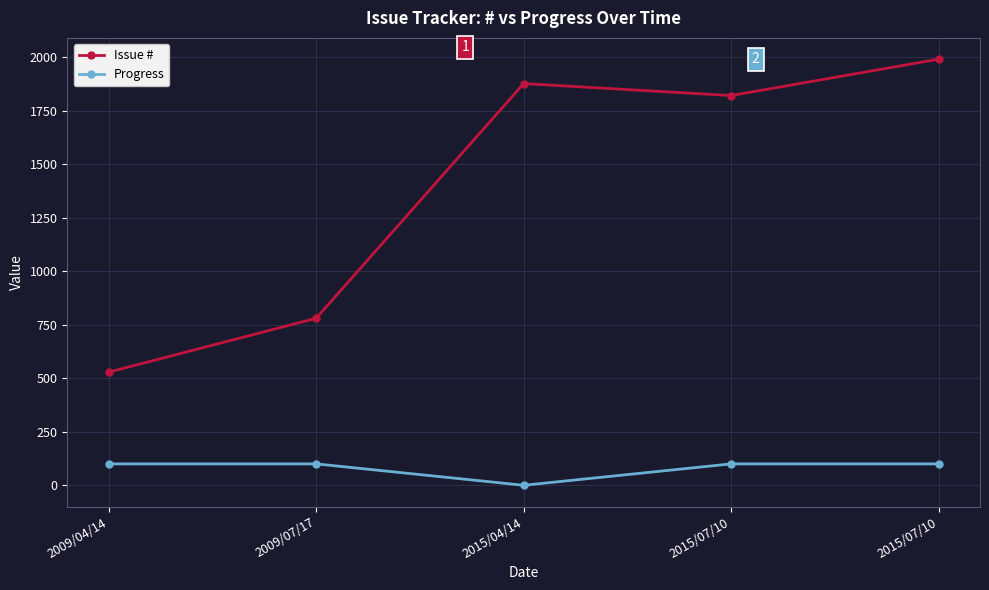

How many data points in Progress are less than 100?

1